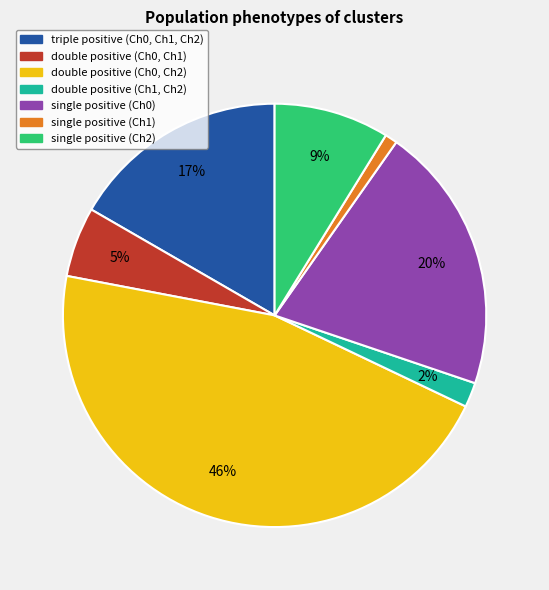

Combined, do double positive (Ch0, Ch2) and double positive (Ch0, Ch1) account for over 50%?

Yes